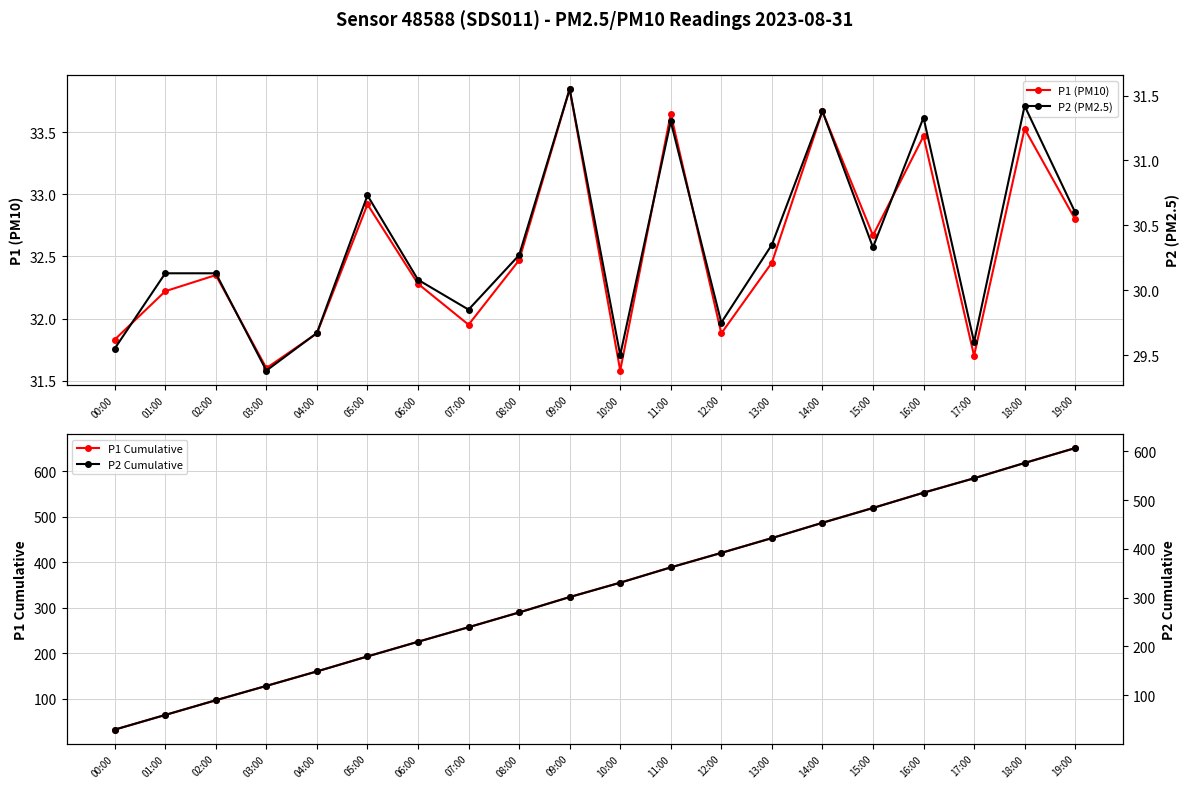

Which series has the largest total across all categories?

P1 Cumulative